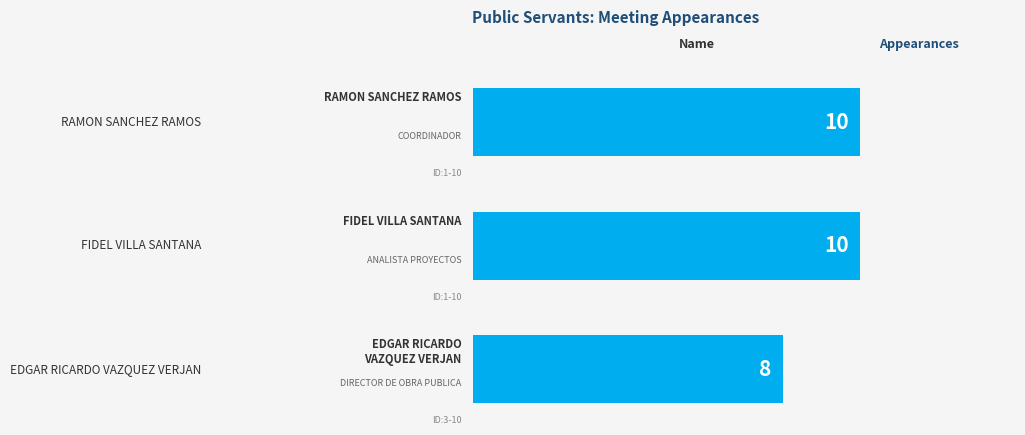

How many values are below 10?

1